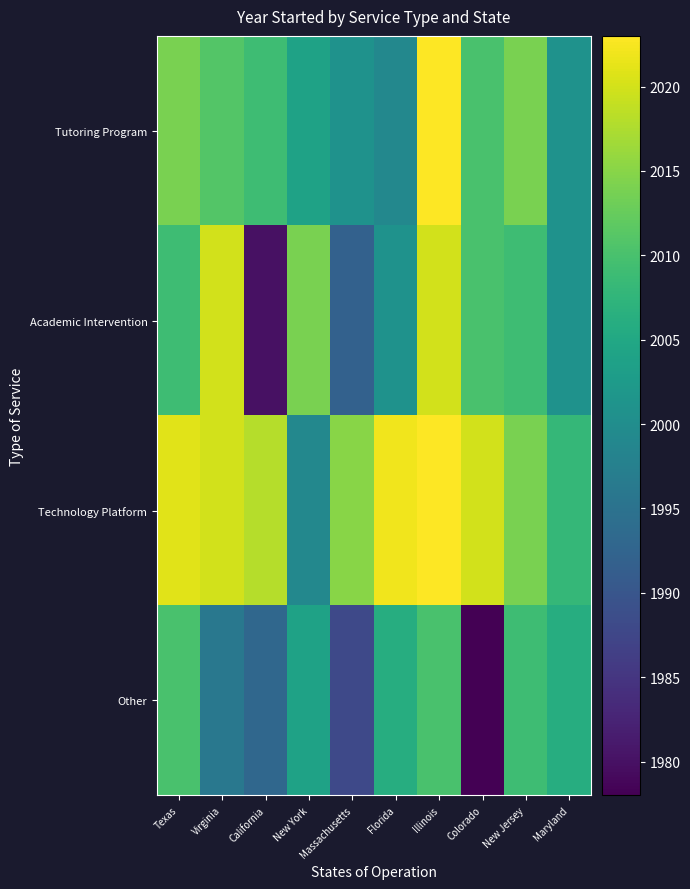

Which series has the largest total across all categories?

Technology Platform